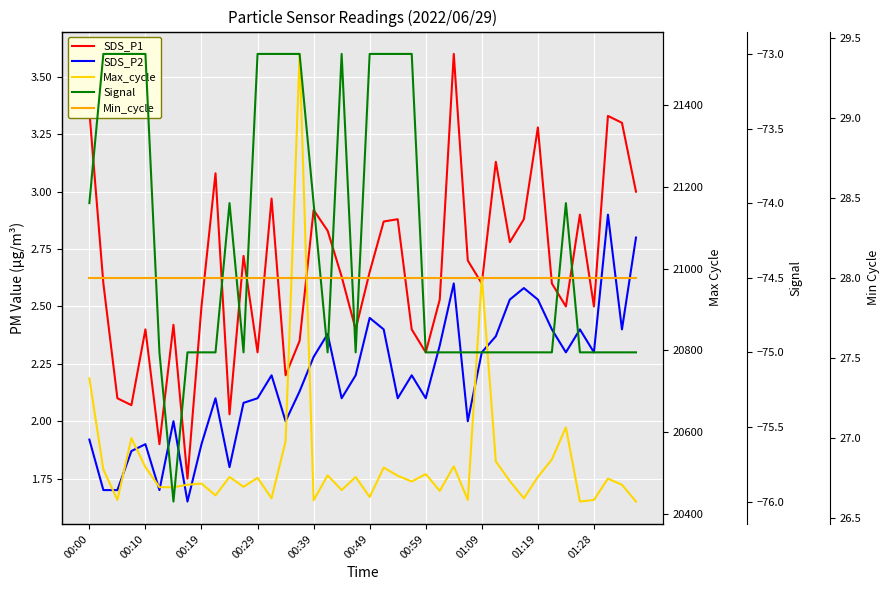

What is the minimum value for Min_cycle?

28.0